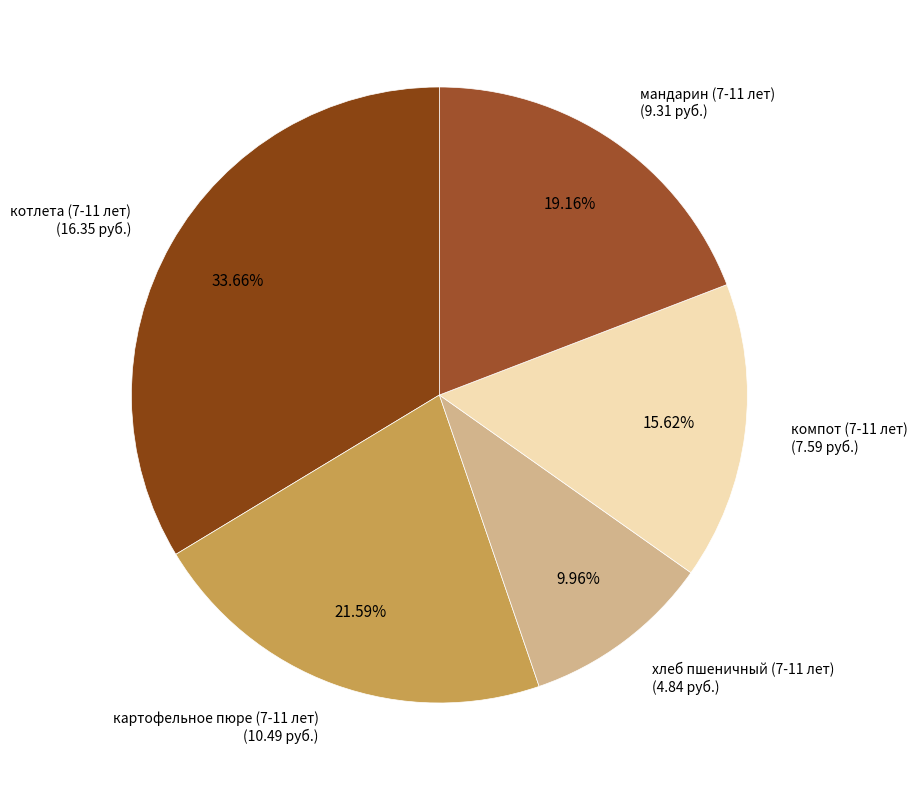

Is there any slice that represents more than half of the pie?

No